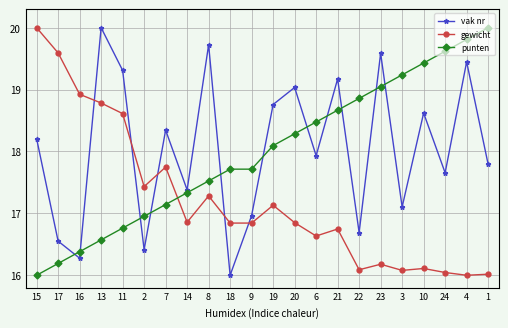

What is the difference between the highest and lowest values at 24?

3.6